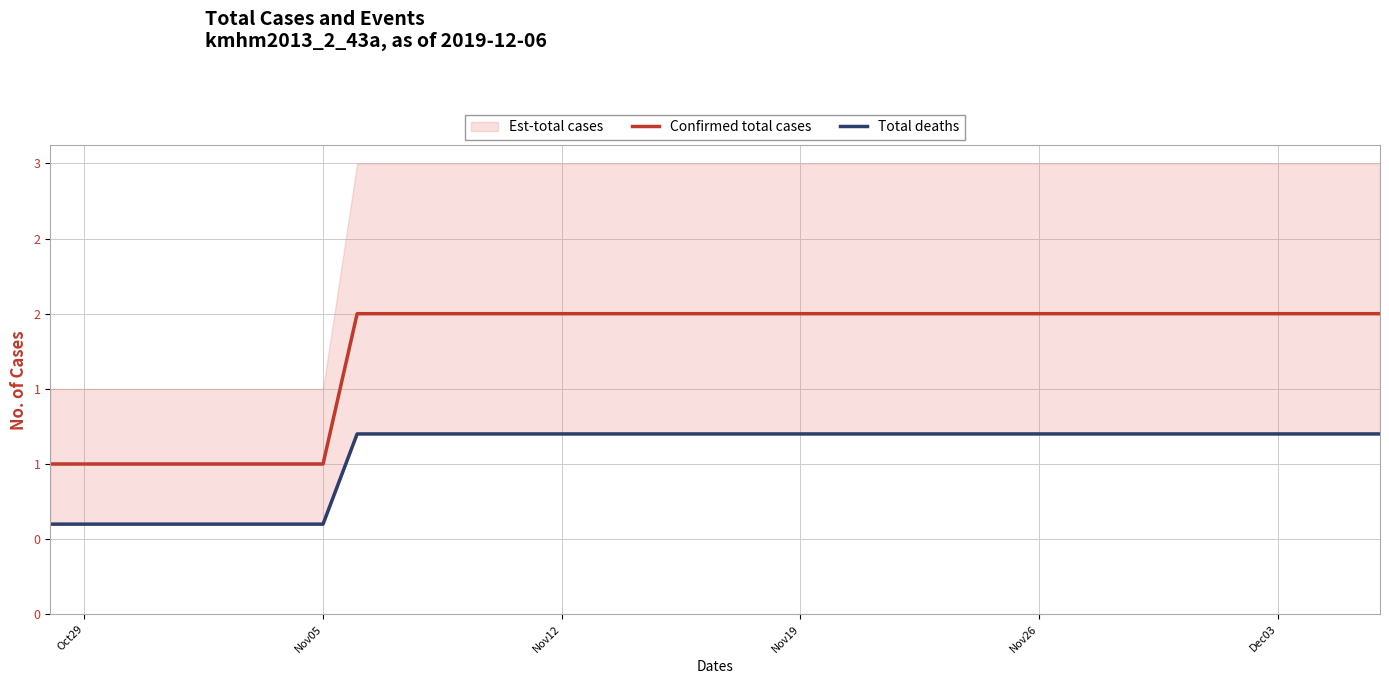

What is the difference between the highest and lowest values at Oct29?

0.4